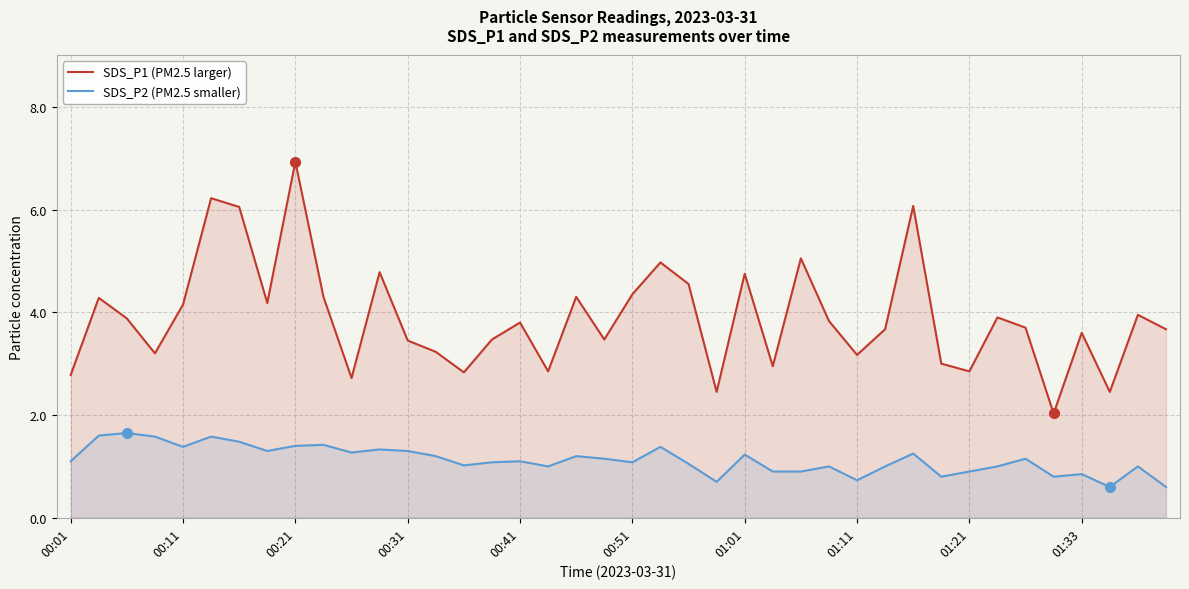

In SDS_P2 (PM2.5 smaller), how many points are lower than both neighbors (excluding endpoints)?

11